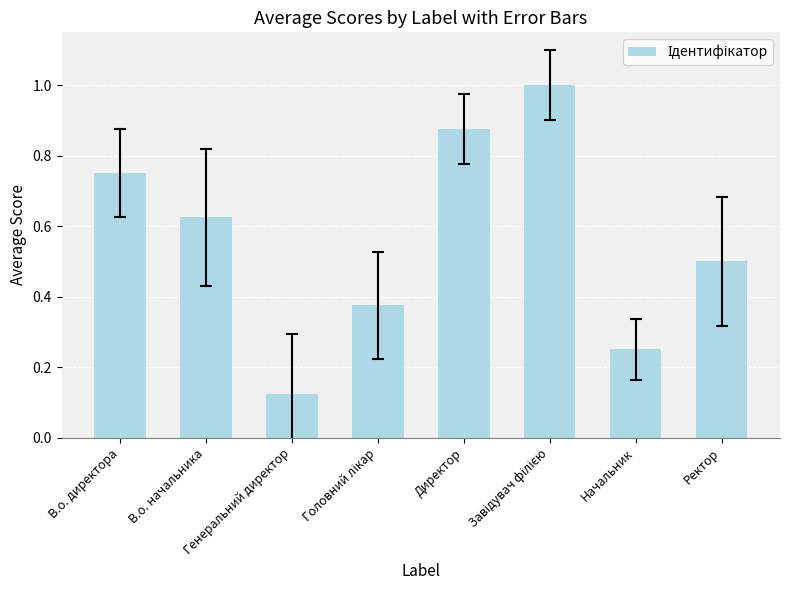

What is the greatest value displayed?

1.0